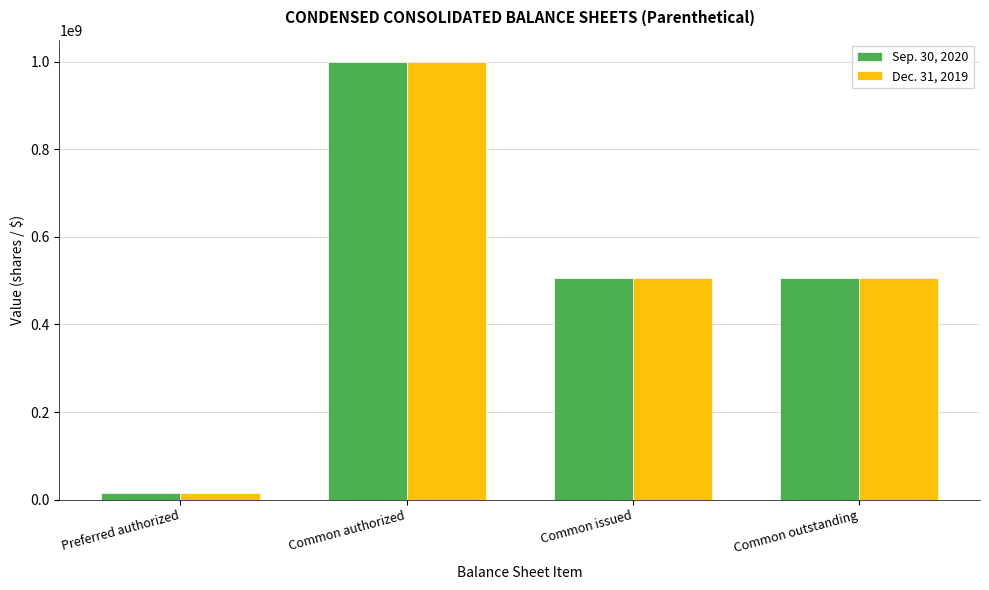

The Dec. 31, 2019 series shows 368274650 at Common authorized. True or false?

False